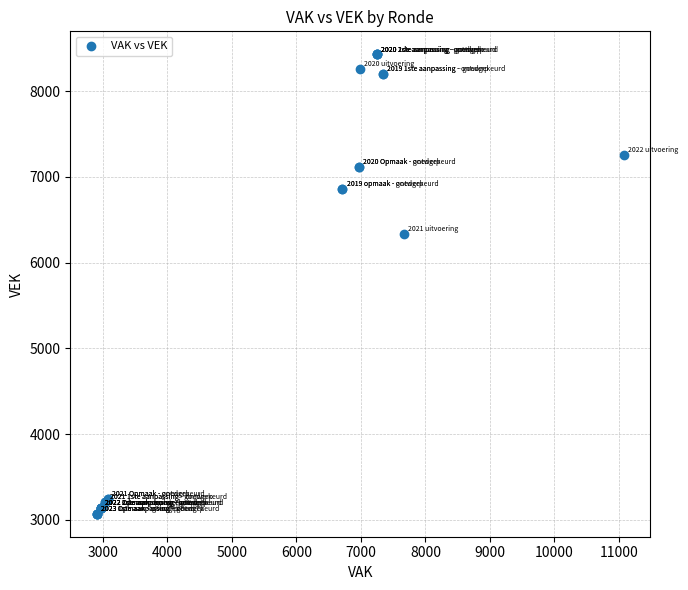

What Y value in the scatter plot is closest to 5749?

6331